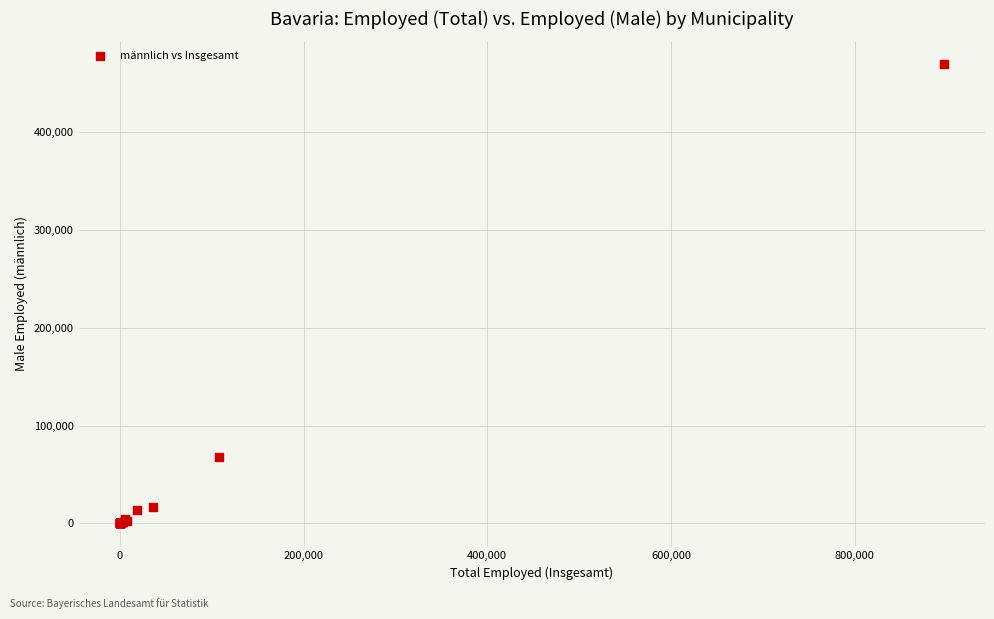

What Y value in the scatter plot is closest to 234772?

67530